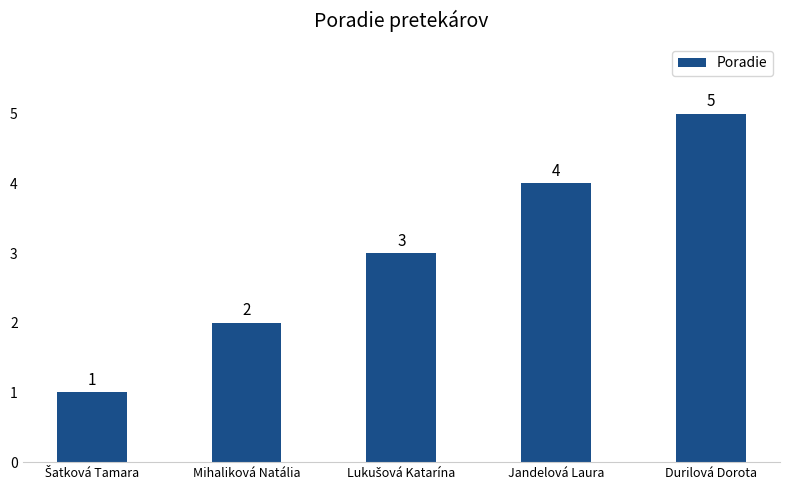

What is the maximum value shown in the chart?

5